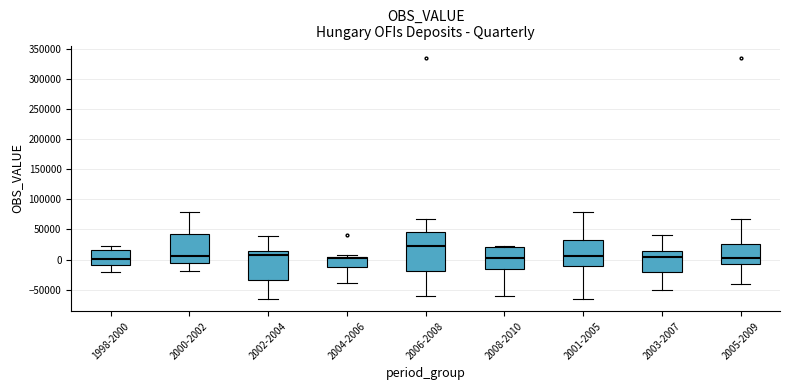

Comparing the boxes themselves (not the whiskers), which one is the tallest?

2006-2008